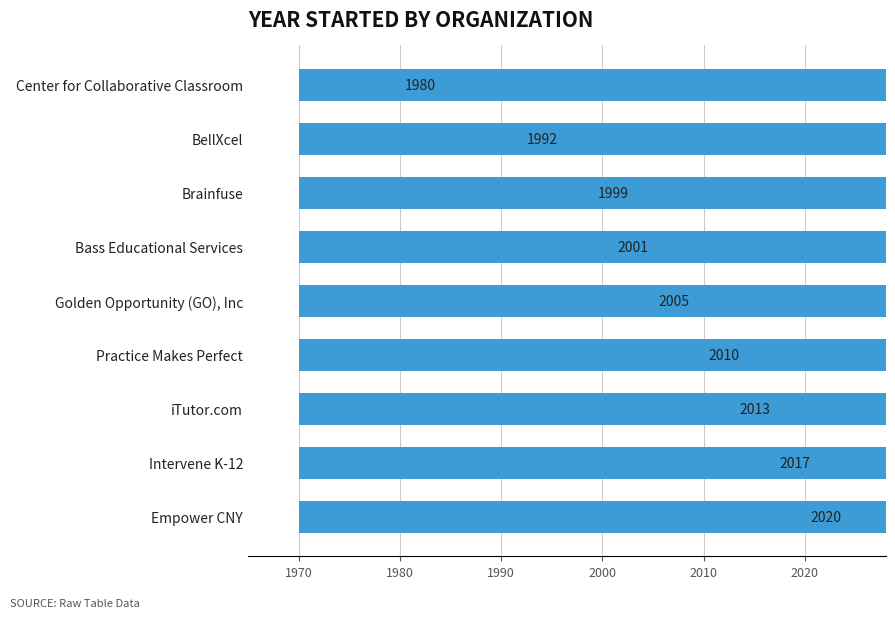

Reading left to right, extract all data points from this chart.

2020	2017	2013	2010	2005	2001	1999	1992	1980